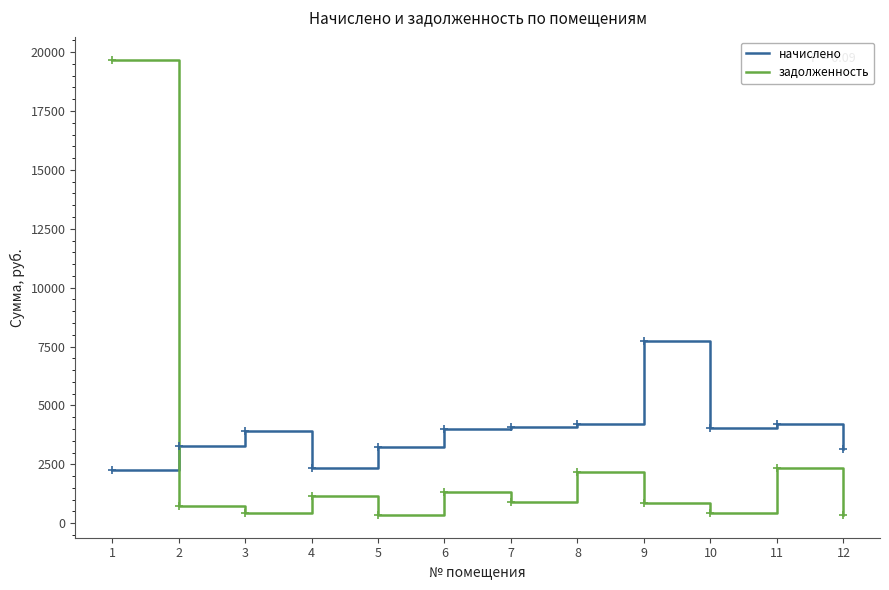

Which series has the widest spread of values?

задолженность